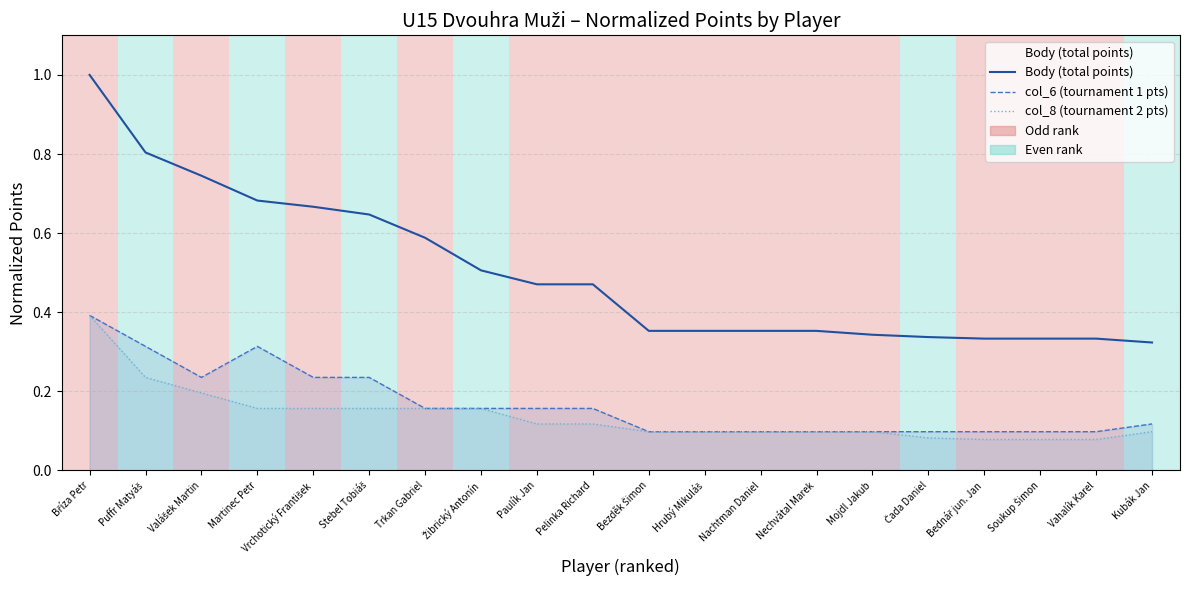

Which category has the highest value in the col_8 (tournament 2 pts) series?

Bříza Petr